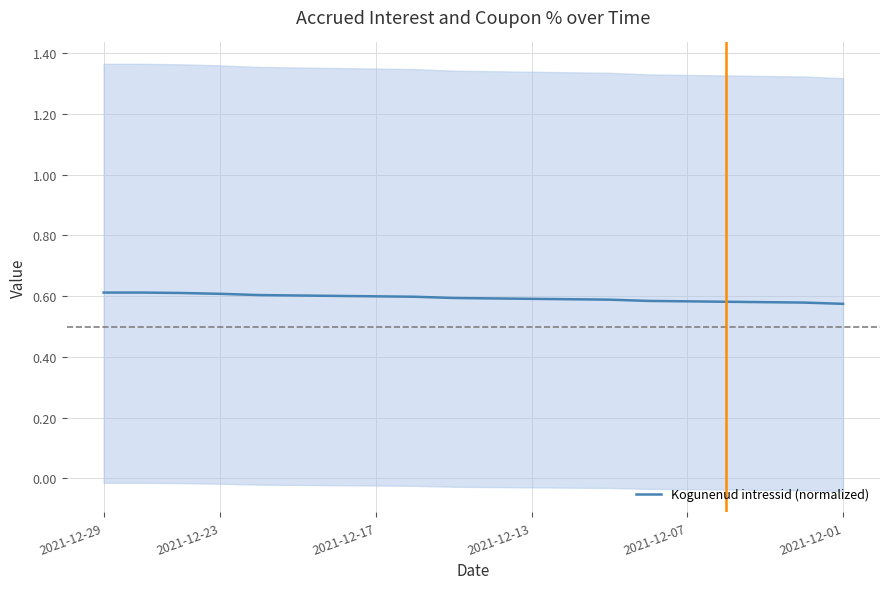

True or false: Kogunenud intressid (normalized) has a value of 0.9 at 2021-12-07.

False